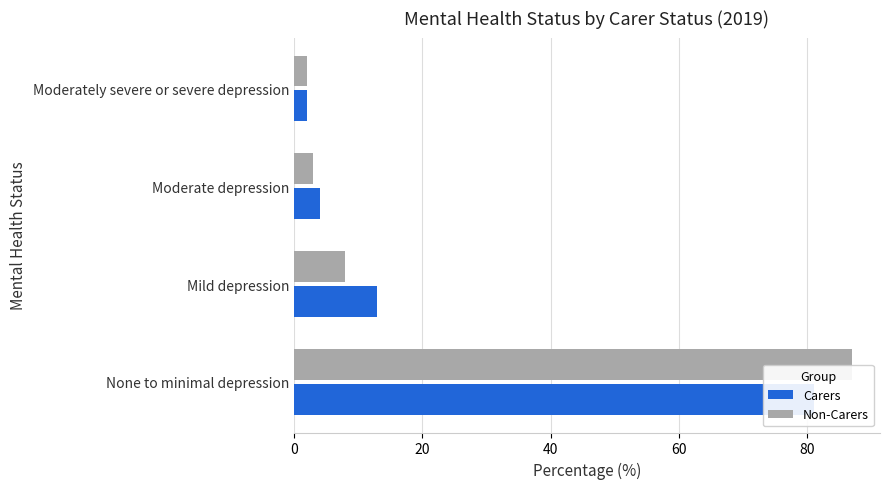

At how many categories does at least one series exceed 46?

1